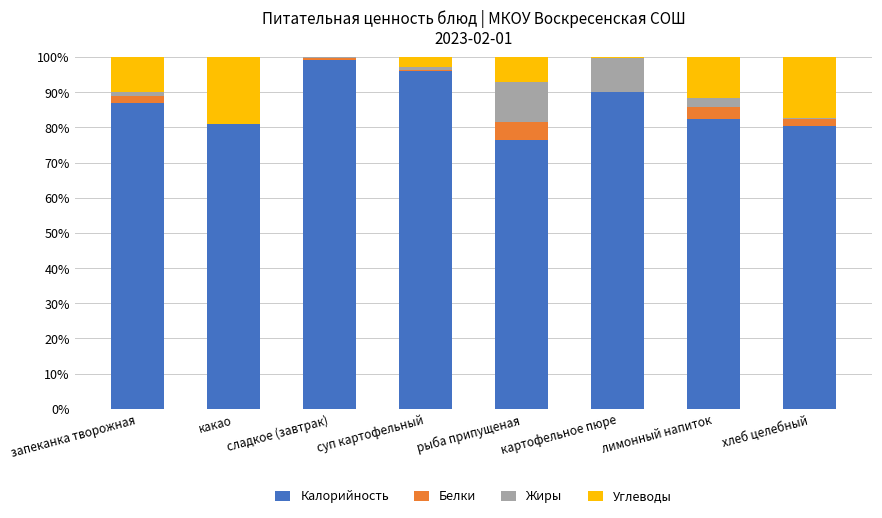

Is it true that Калорийность equals 87.0 at запеканка творожная?

True